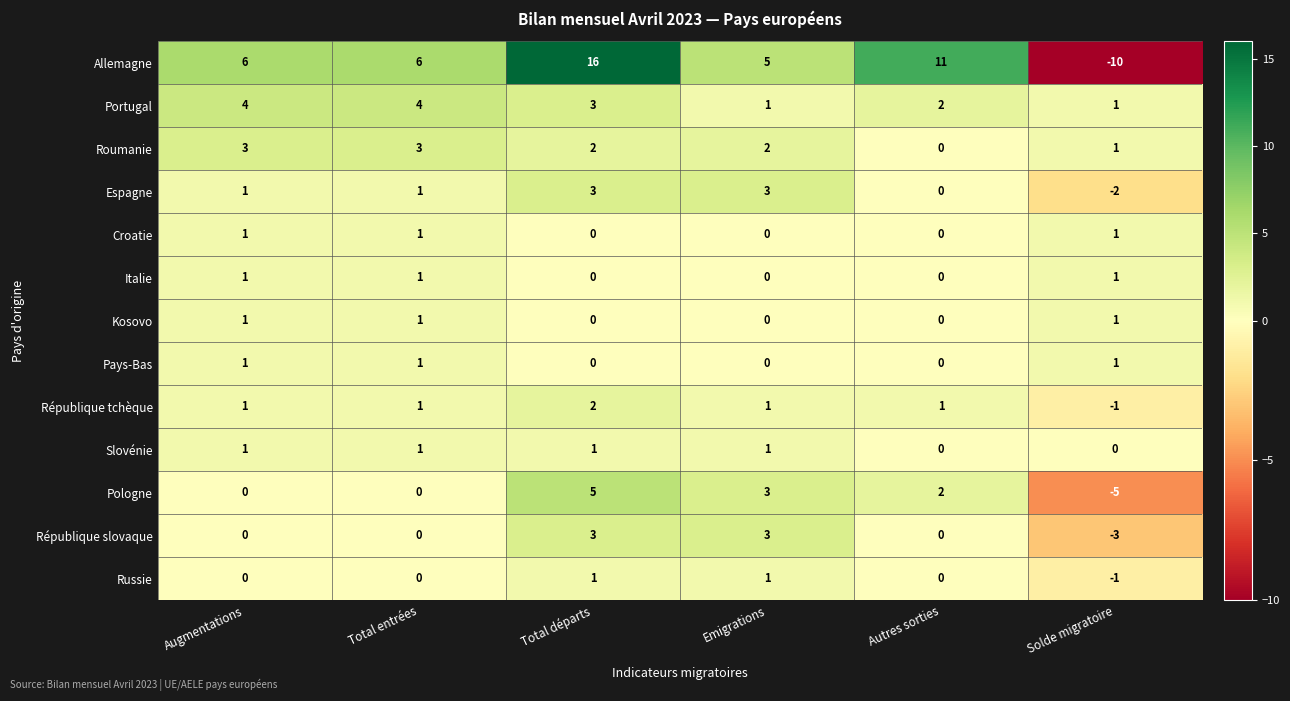

Which series has the largest range (max minus min)?

Allemagne